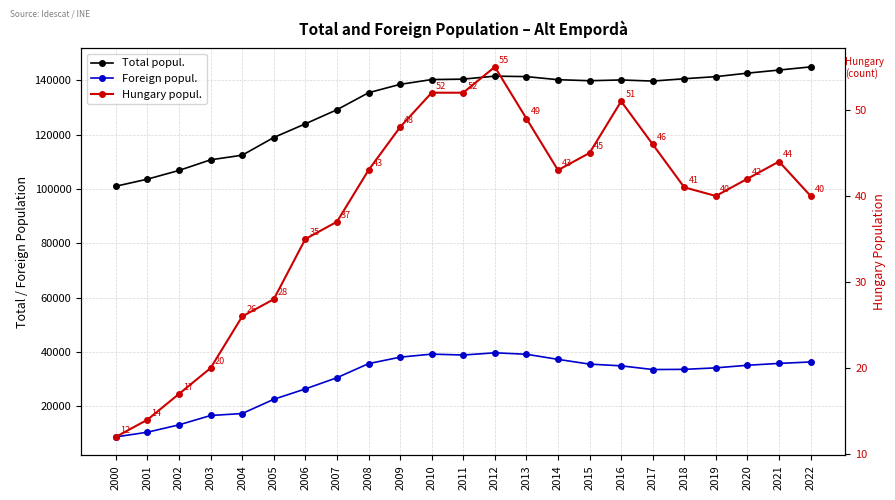

Is this an area chart (filled region under the line)?

No